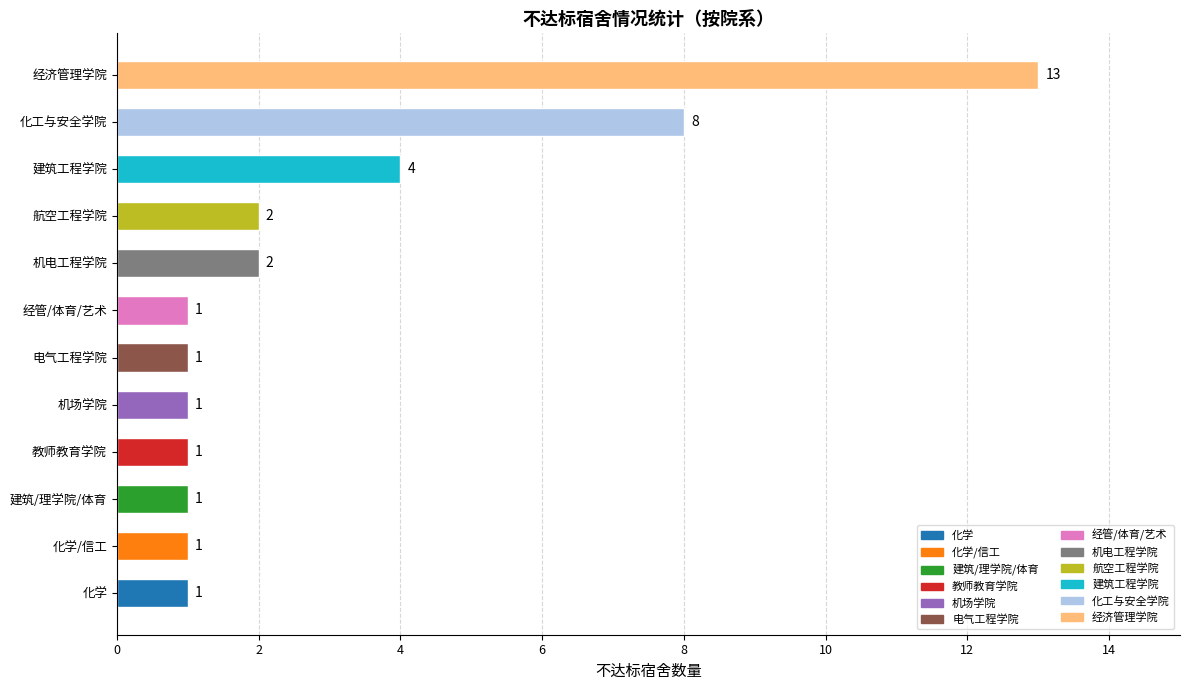

What is the maximum value shown in the chart?

13